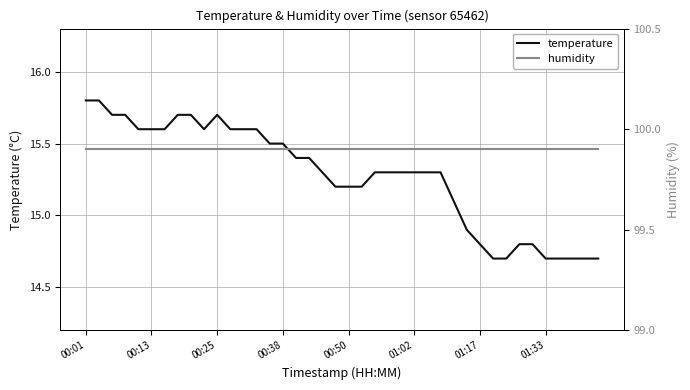

The humidity series shows 99.9 at 33. True or false?

True